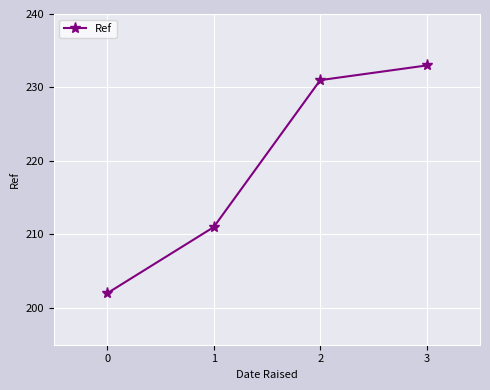

What is the change in value from 2 to 3?

+2